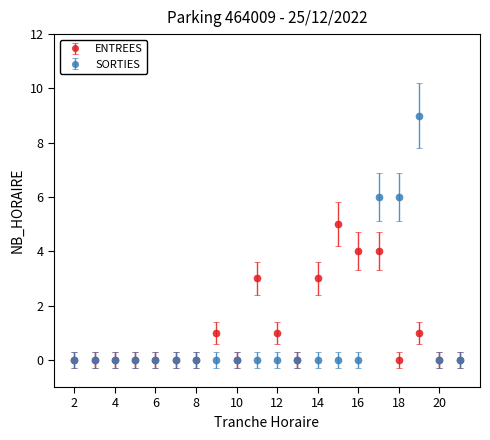

Rank the series by their maximum value, from highest to lowest.

SORTIES, ENTREES